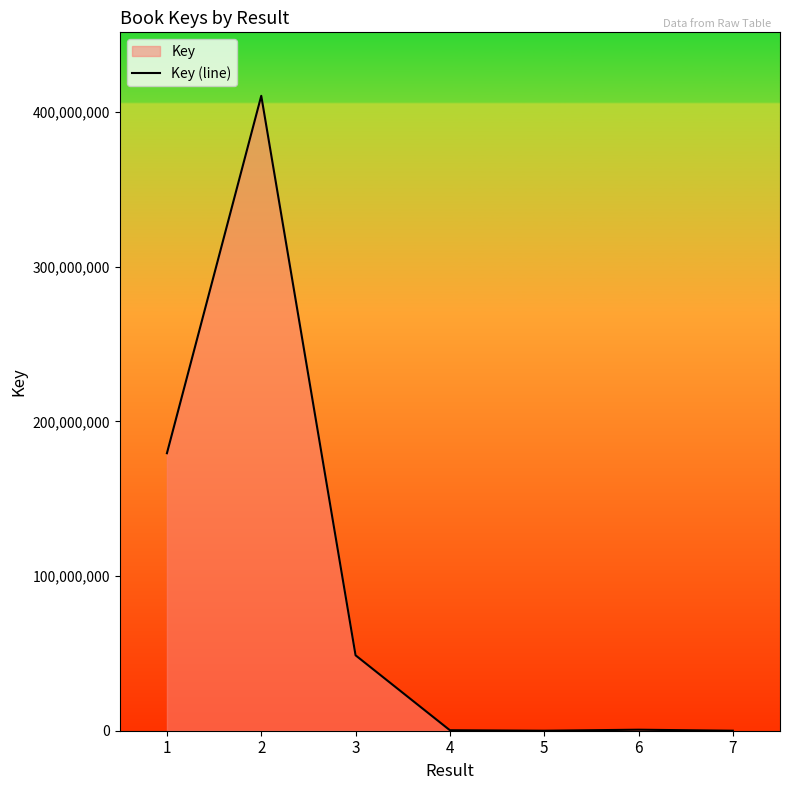

The value at 2 is 410411424. True or false?

True